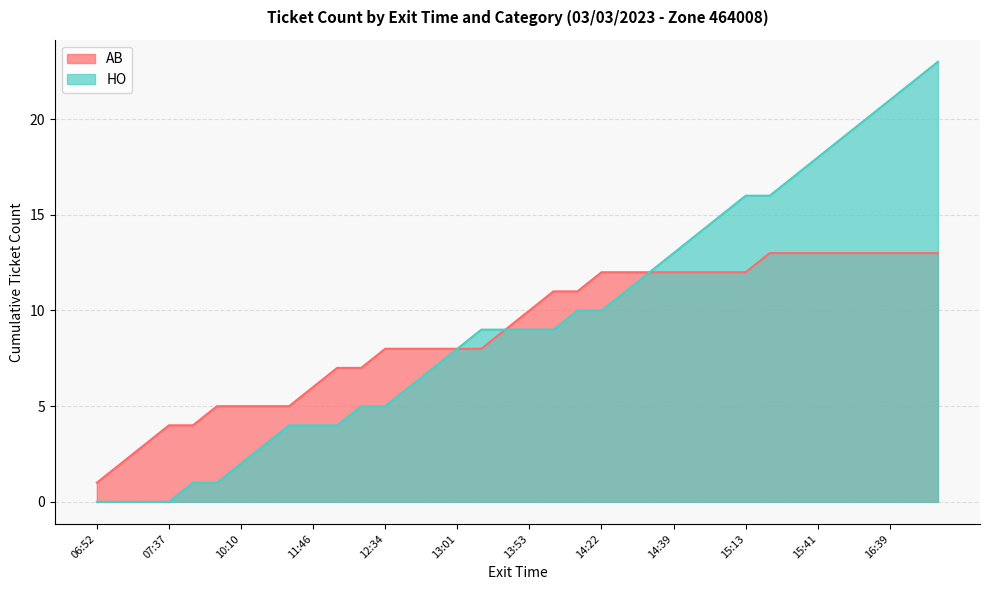

Which series has the largest range (max minus min)?

HO